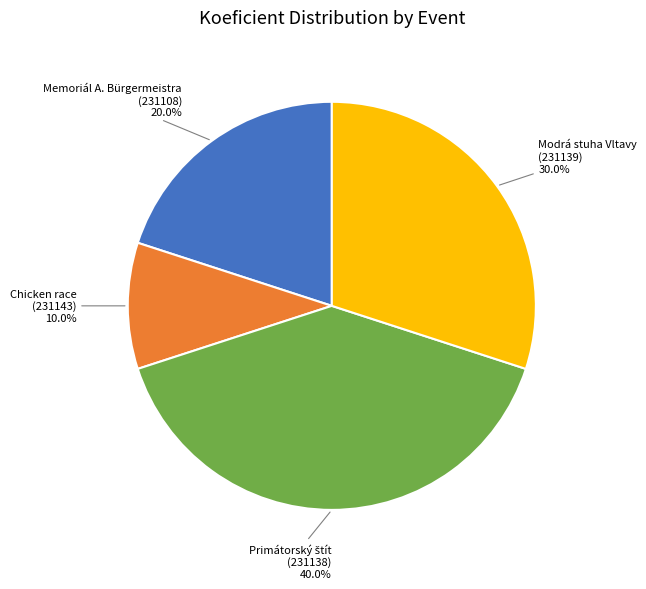

To the nearest percent, what is the difference between the largest and smallest slice percentages?

30%